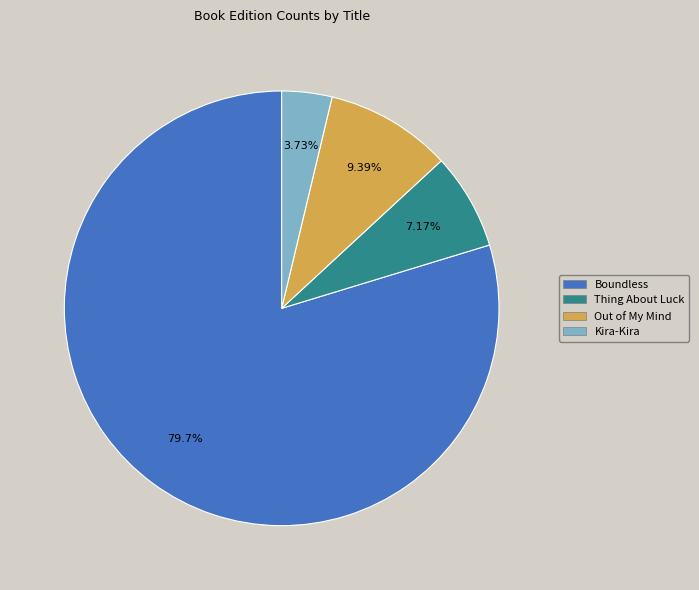

To the nearest percent, what percentage of the pie is Out of My Mind?

9%